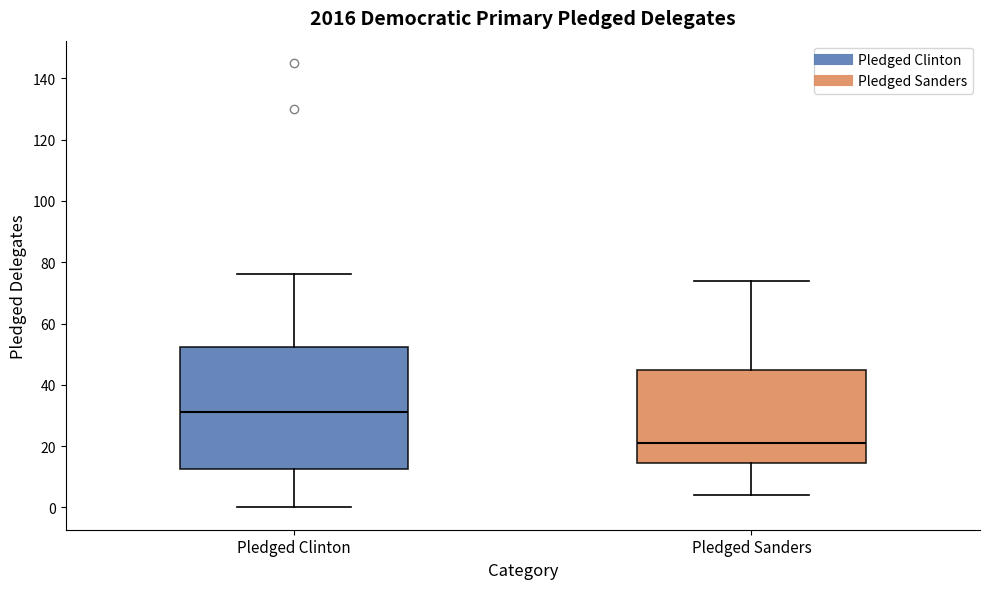

Reading left to right, read every box against the y-axis: the position of its median line, the range the box covers, and the ends of its whiskers. The values are not printed on the chart, so give them approximately, as read against the axis.

Pledged Clinton: median 32, box 12 to 52, whiskers 0 to 76
Pledged Sanders: median 22, box 14 to 46, whiskers 4 to 74